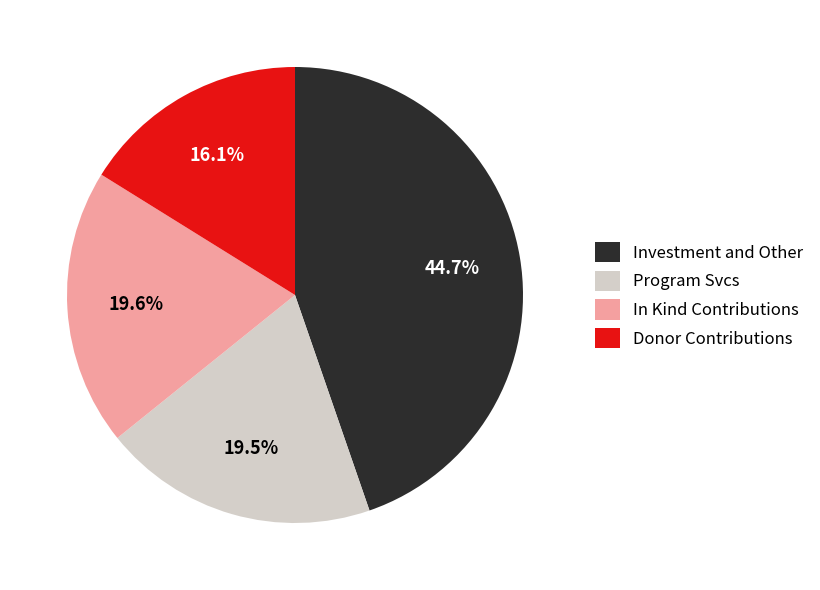

Which slice is the smallest?

Donor Contributions